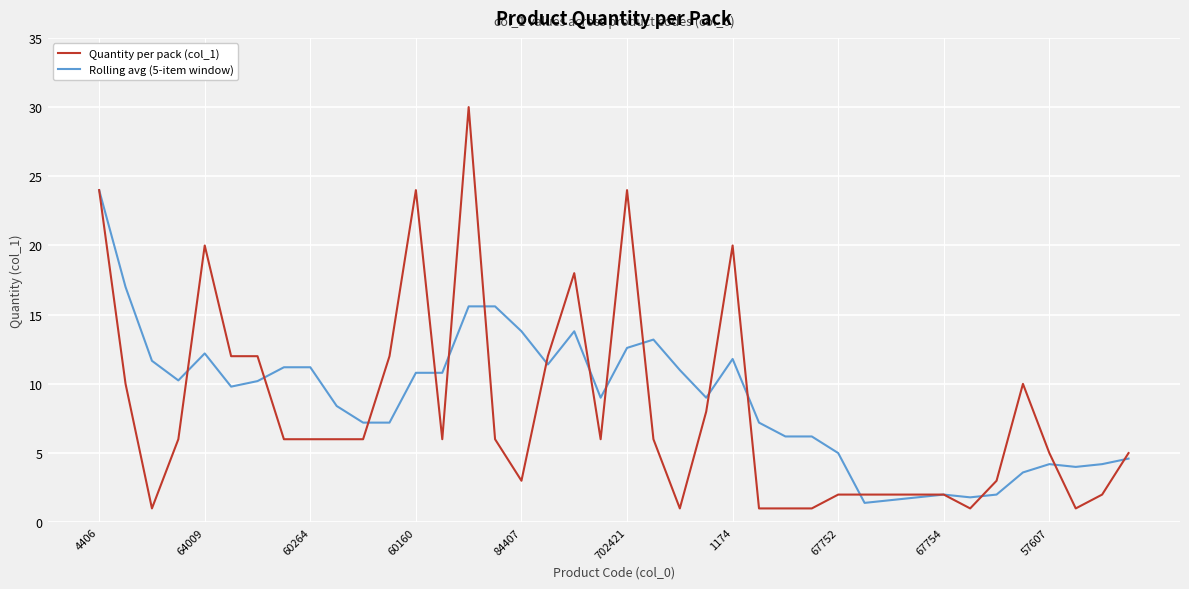

Which series has the widest spread of values?

Quantity per pack (col_1)